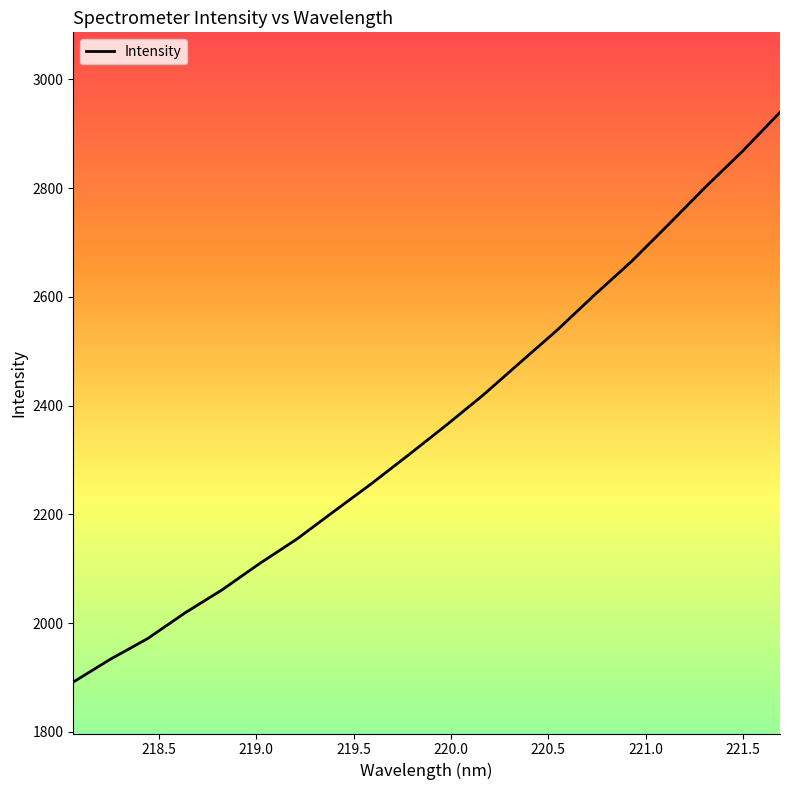

What is the smallest value displayed?

1891.6